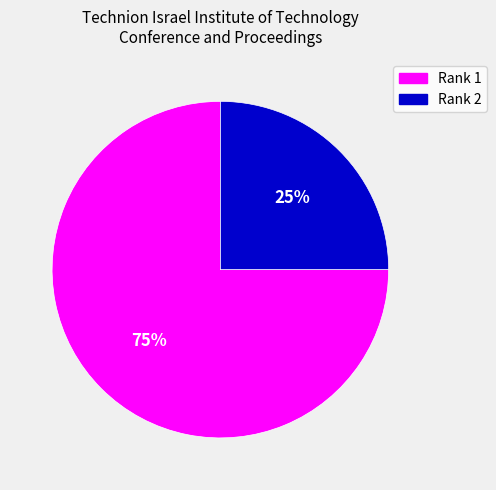

What is the largest slice in the pie chart?

Rank 1